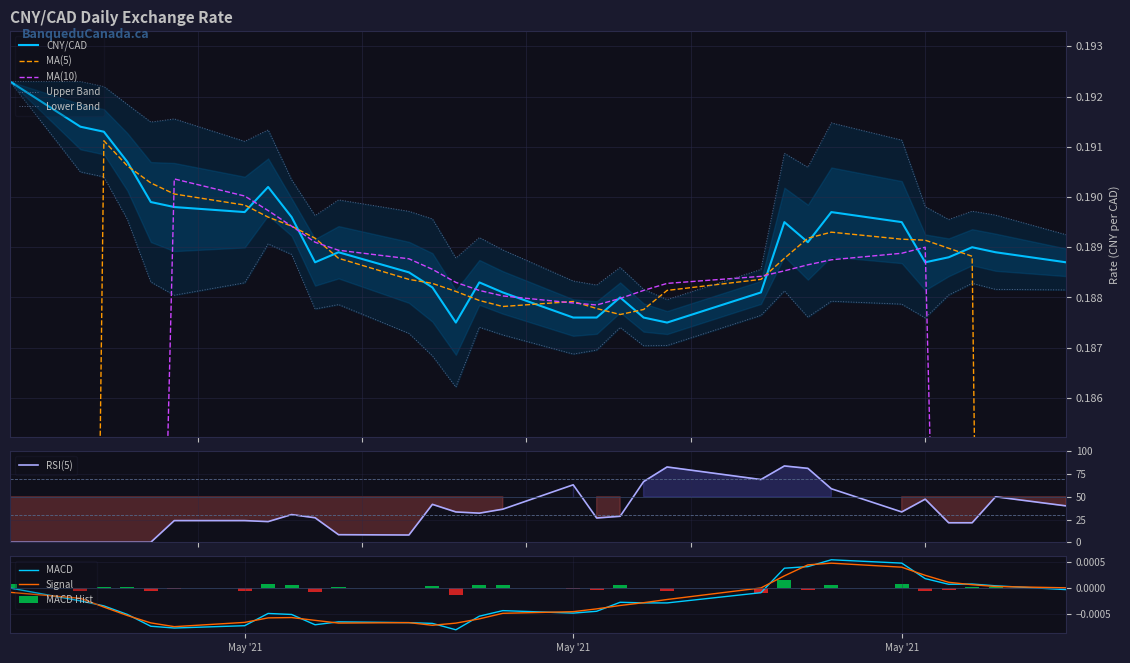

How many values are between 0 and 1?

31